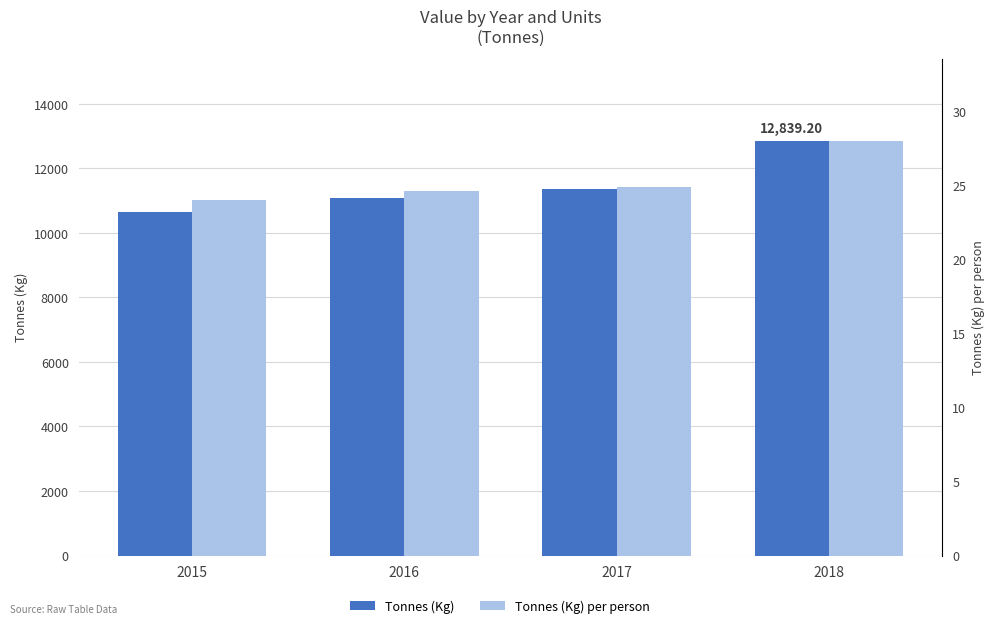

At which label is Tonnes (Kg) closest to 11750?

2017